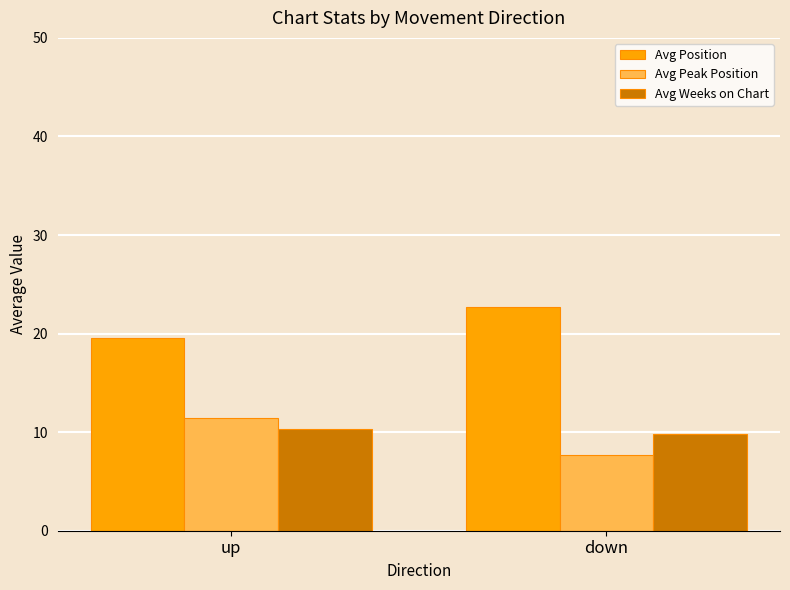

What is the difference between the Avg Position values at down and up?

3.1